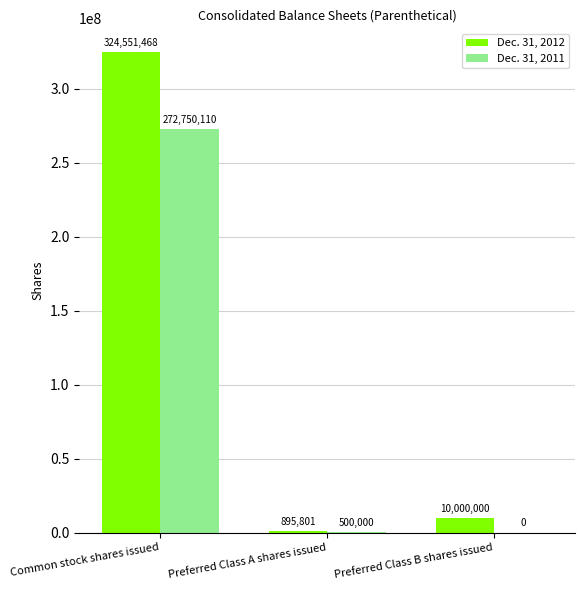

Reading left to right, extract all data points from this chart.

Dec. 31, 2012: 324551468	895801	10000000
Dec. 31, 2011: 272750110	500000	0